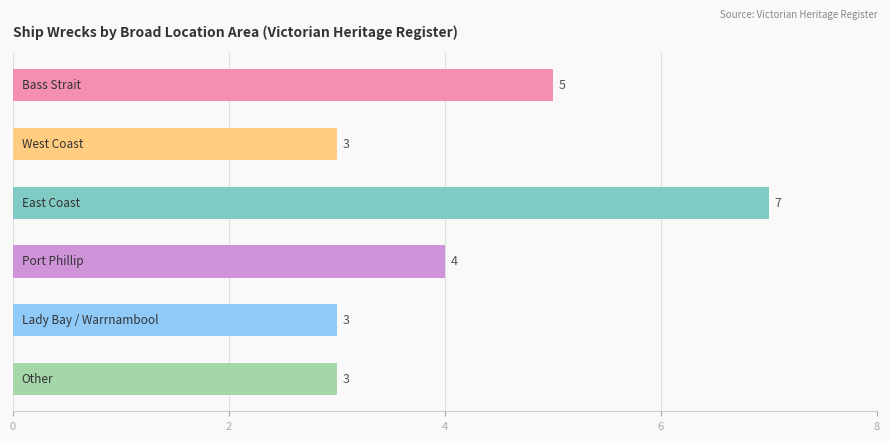

Does the chart contain any negative values?

No